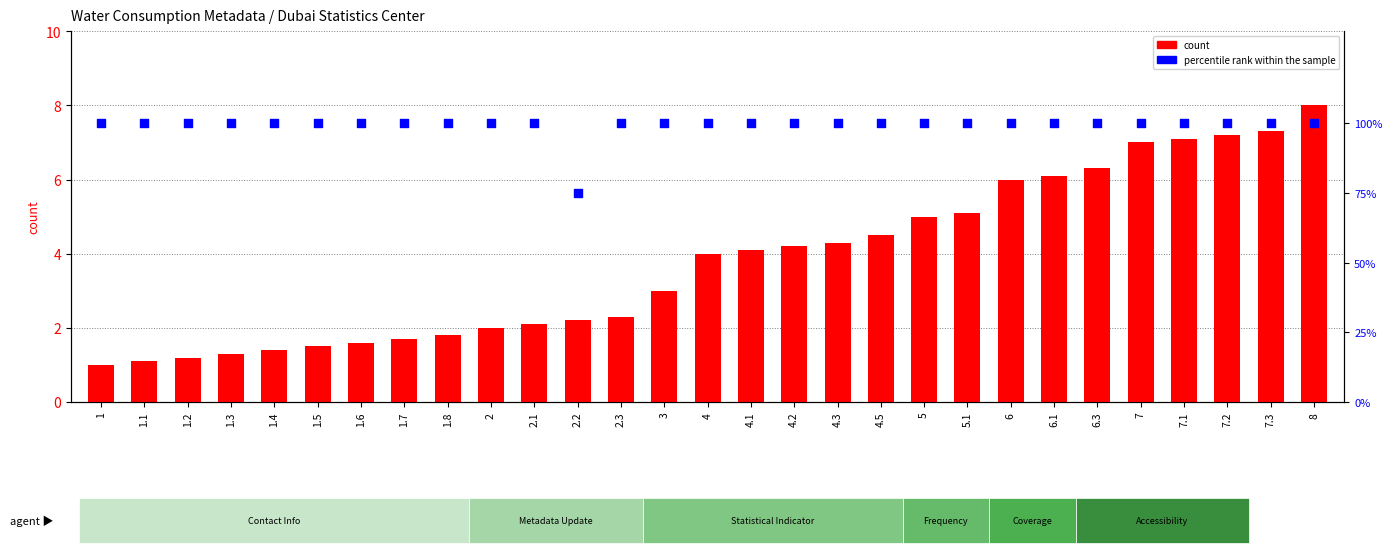

Is the value of percentile rank within the sample at 1.5 greater than the value of count at 4.1?

Yes